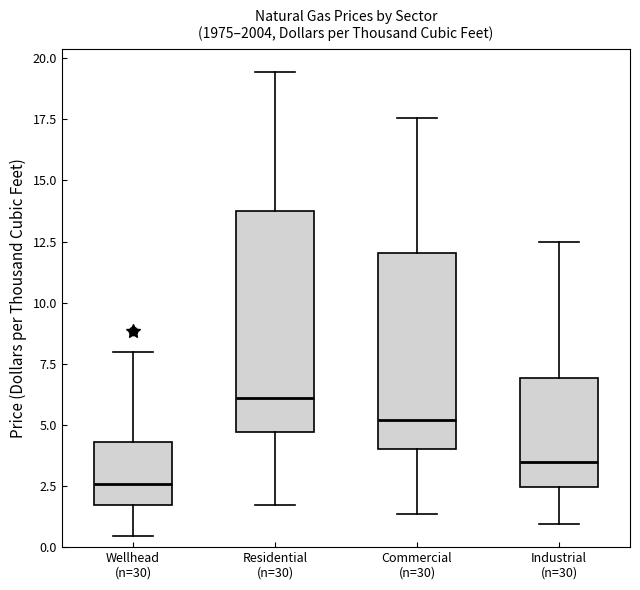

Which box is the tallest, from its lower edge to its upper edge?

Residential (n=30)